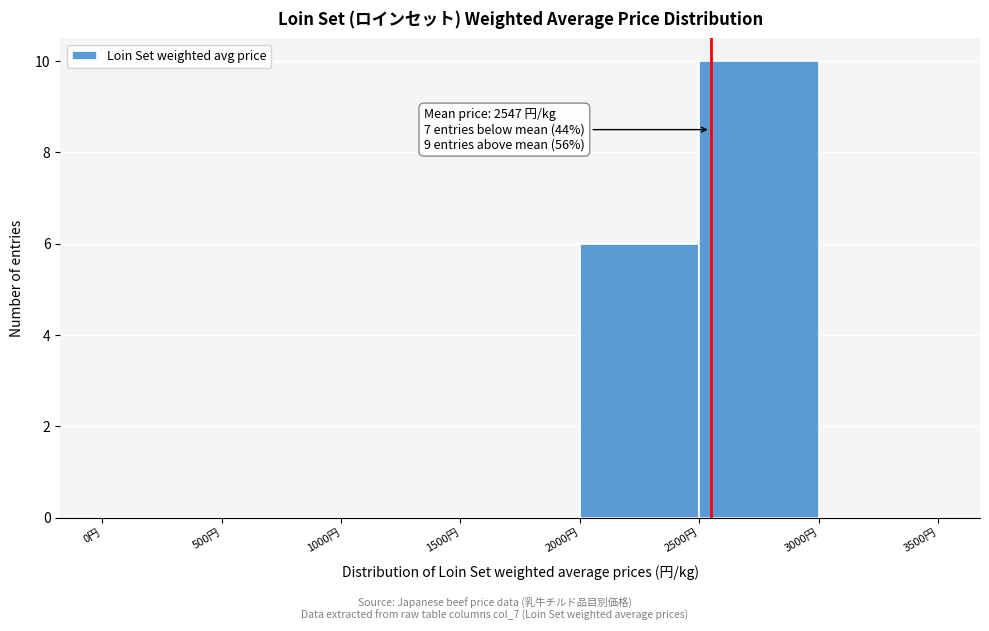

Over which range of the x-axis is the bar tallest?

2500 to 3000